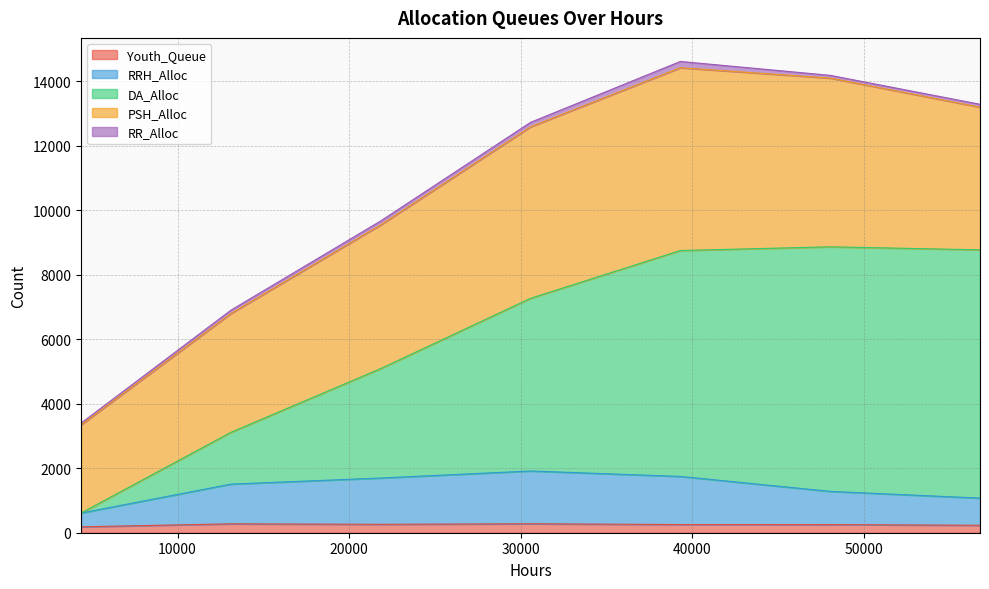

Does the chart have visible grid lines?

Yes